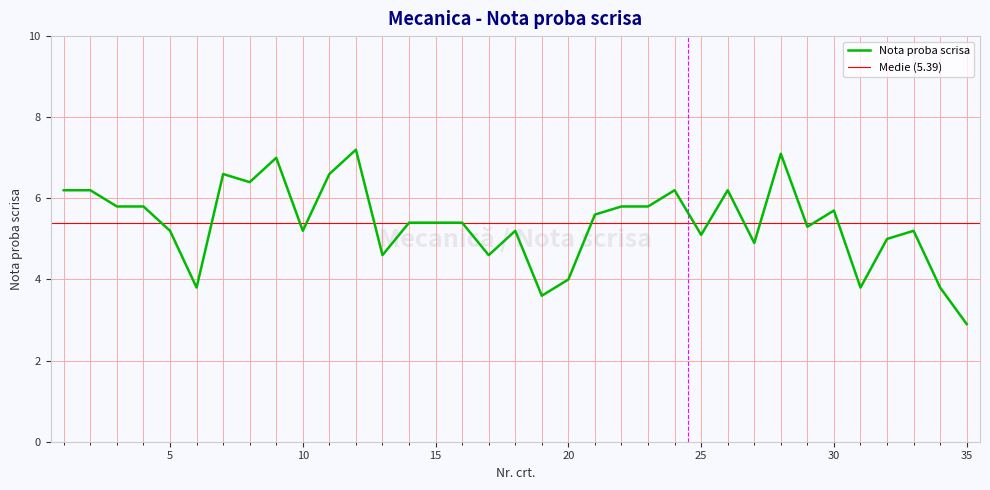

Reading left to right, what are all the values shown in this chart?

6.2	6.2	5.8	5.8	5.2	3.8	6.6	6.4	7.0	5.2	6.6	7.2	4.6	5.4	5.4	5.4	4.6	5.2	3.6	4.0	5.6	5.8	5.8	6.2	5.1	6.2	4.9	7.1	5.3	5.7	3.8	5.0	5.2	3.8	2.9